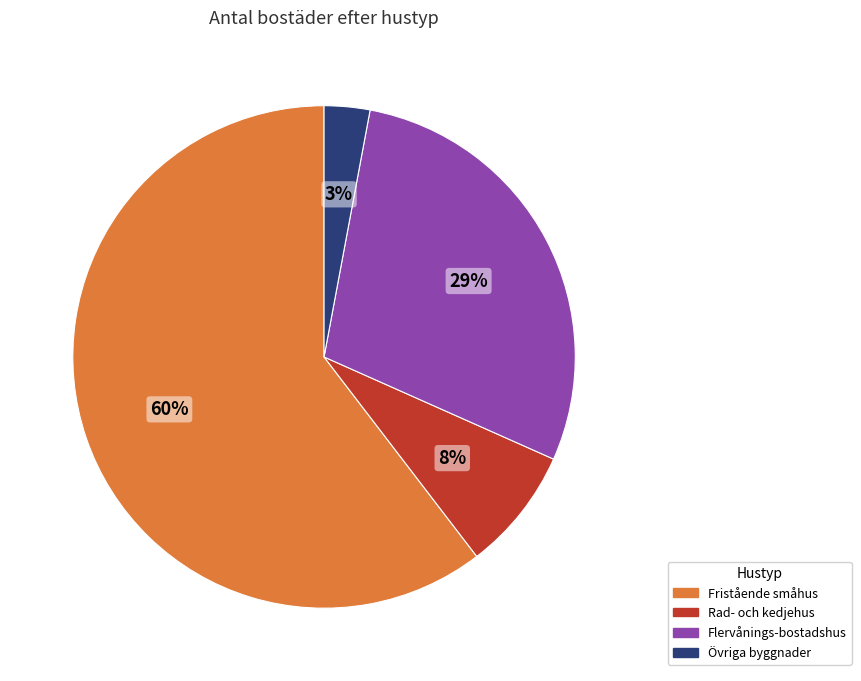

Which category accounts for the majority?

Fristående småhus